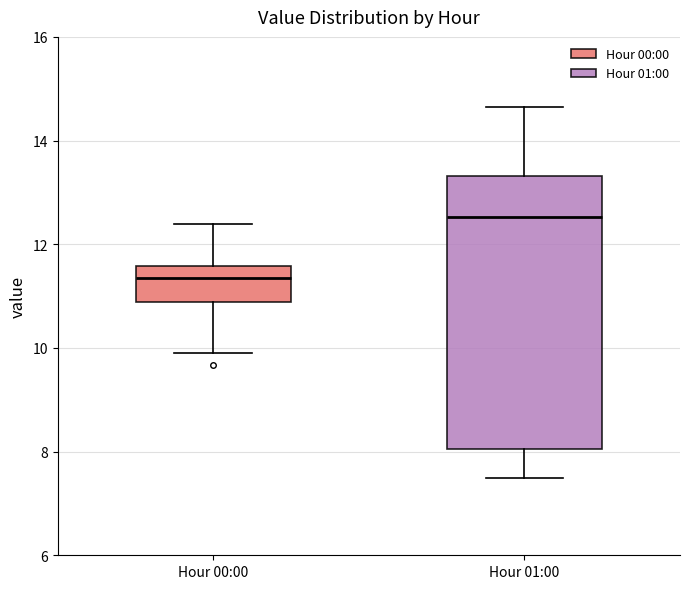

Where is the upper edge of the box for Hour 01:00 on the y-axis? The values are not printed on the chart, so give them approximately, as read against the axis.

13.4